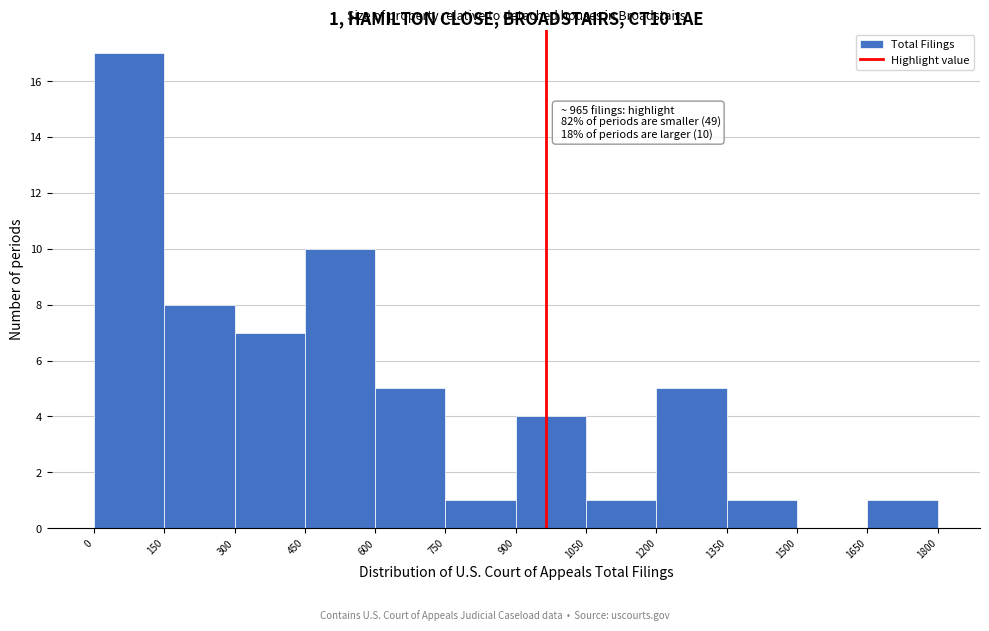

Over which range of the x-axis is the bar tallest?

0 to 150